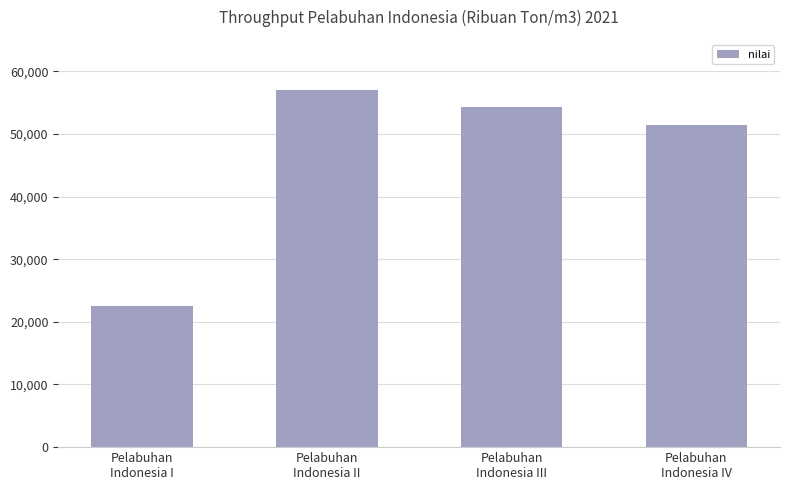

At which category does the chart reach its peak across all series?

Pelabuhan
Indonesia II